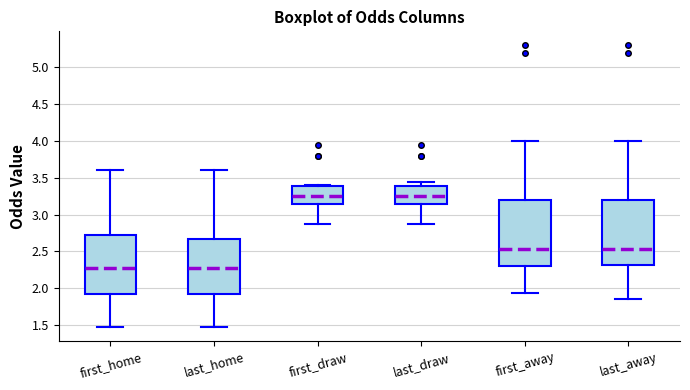

Reading left to right, read every box against the y-axis: the position of its median line, the range the box covers, and the ends of its whiskers. The values are not printed on the chart, so give them approximately, as read against the axis.

first_home: median 2.25, box 1.90 to 2.75, whiskers 1.45 to 3.60
last_home: median 2.25, box 1.90 to 2.65, whiskers 1.45 to 3.60
first_draw: median 3.25, box 3.15 to 3.40, whiskers 2.85 to 3.40
last_draw: median 3.25, box 3.15 to 3.40, whiskers 2.85 to 3.45
first_away: median 2.55, box 2.30 to 3.20, whiskers 1.95 to 4.00
last_away: median 2.55, box 2.30 to 3.20, whiskers 1.85 to 4.00